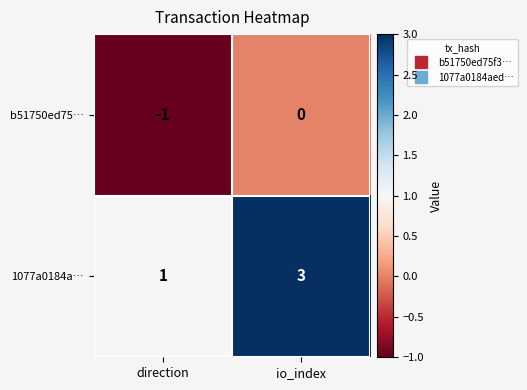

Which series has the largest range (max minus min)?

1077a0184a…